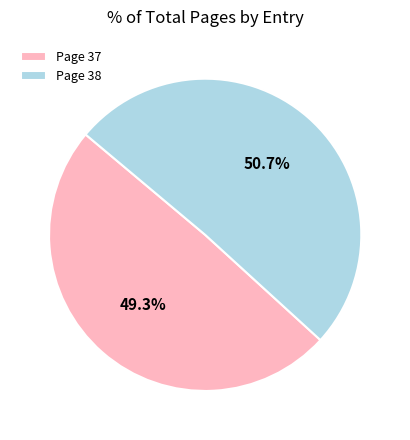

How much of the chart is everything except Page 38?

49.3%